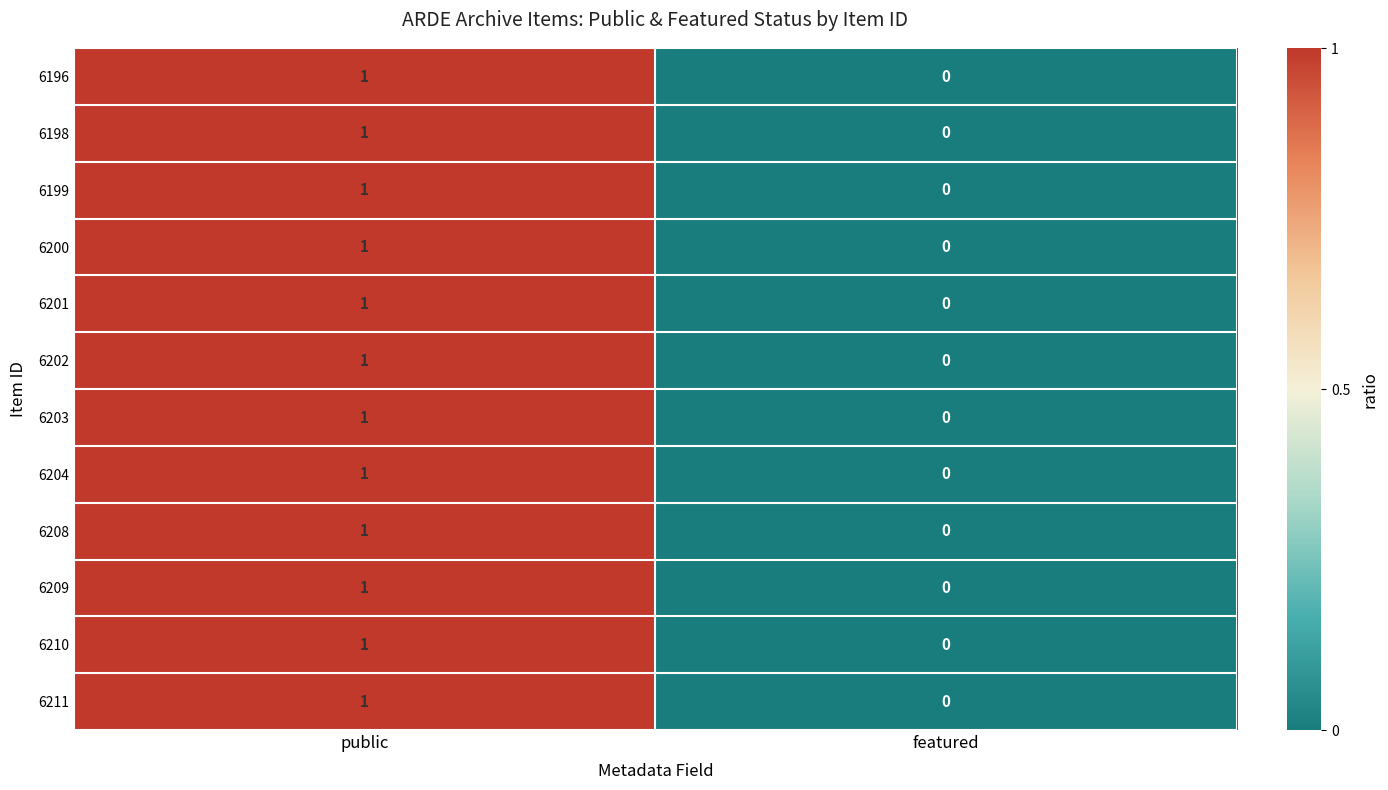

The value of 6211 at public is 1. True or false?

True